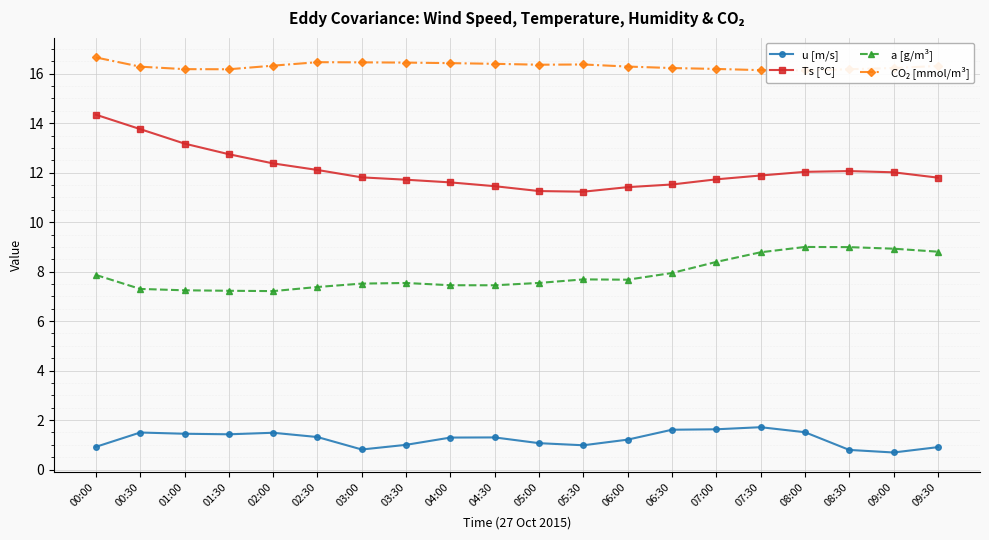

Which category has the lowest value in the Ts [°C] series?

05:30